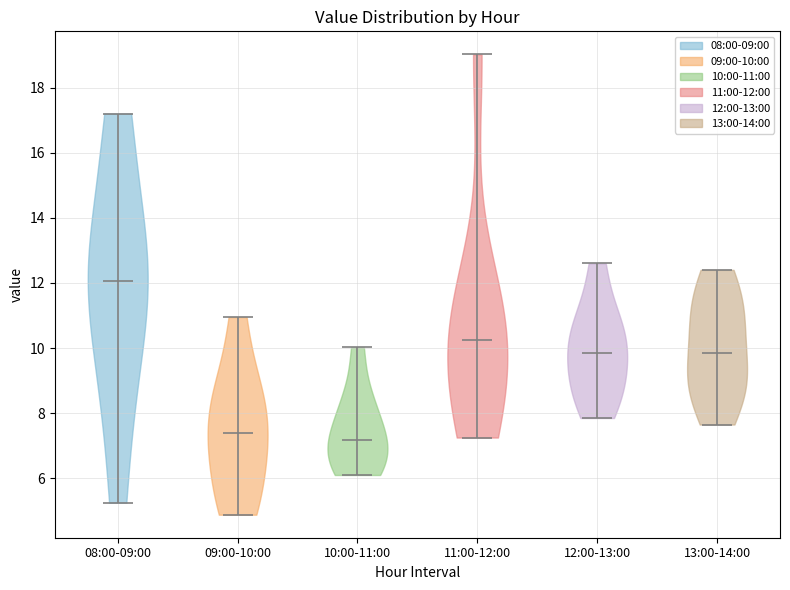

What is the highest point the violin for 08:00-09:00 reaches on the y-axis? The values are not printed on the chart, so give them approximately, as read against the axis.

17.2